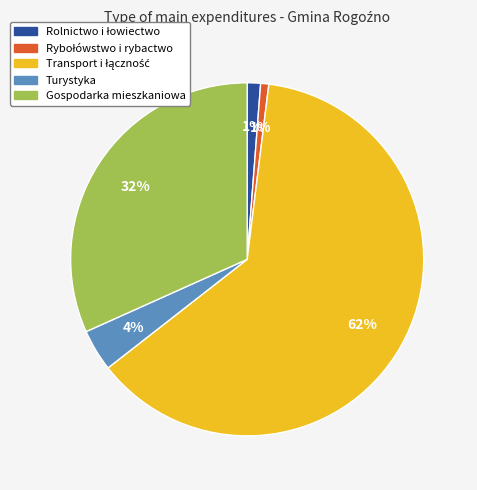

Which has a higher value, Gospodarka mieszkaniowa or Turystyka?

Gospodarka mieszkaniowa